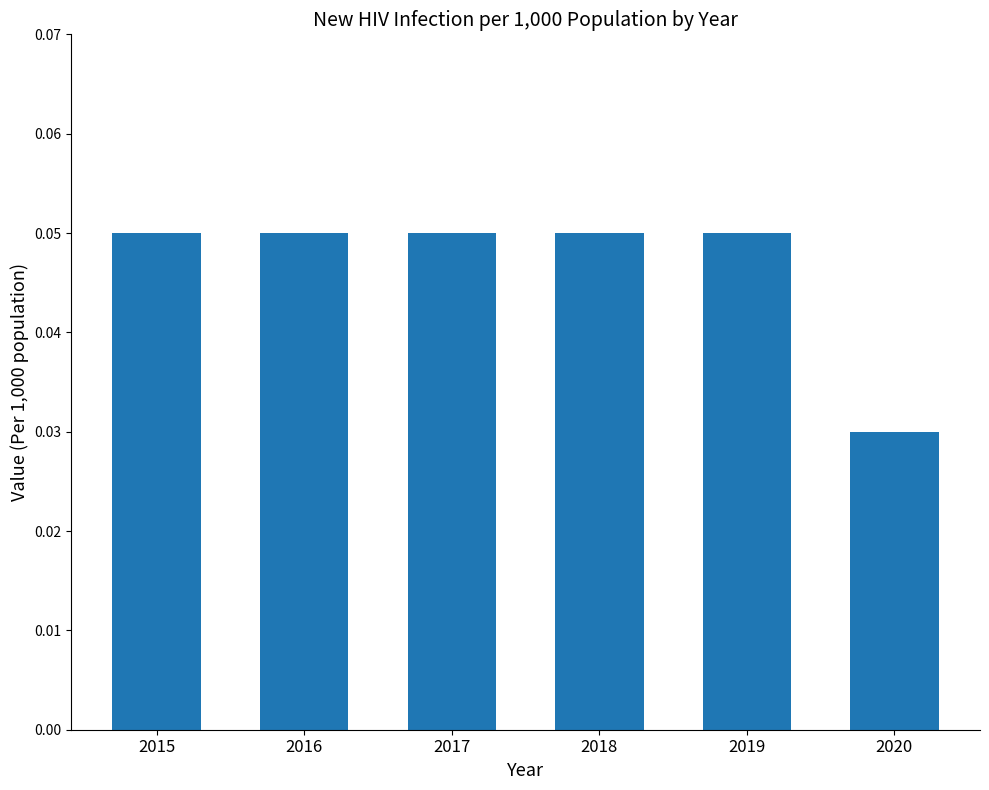

Which category has the lowest value across all series?

2020